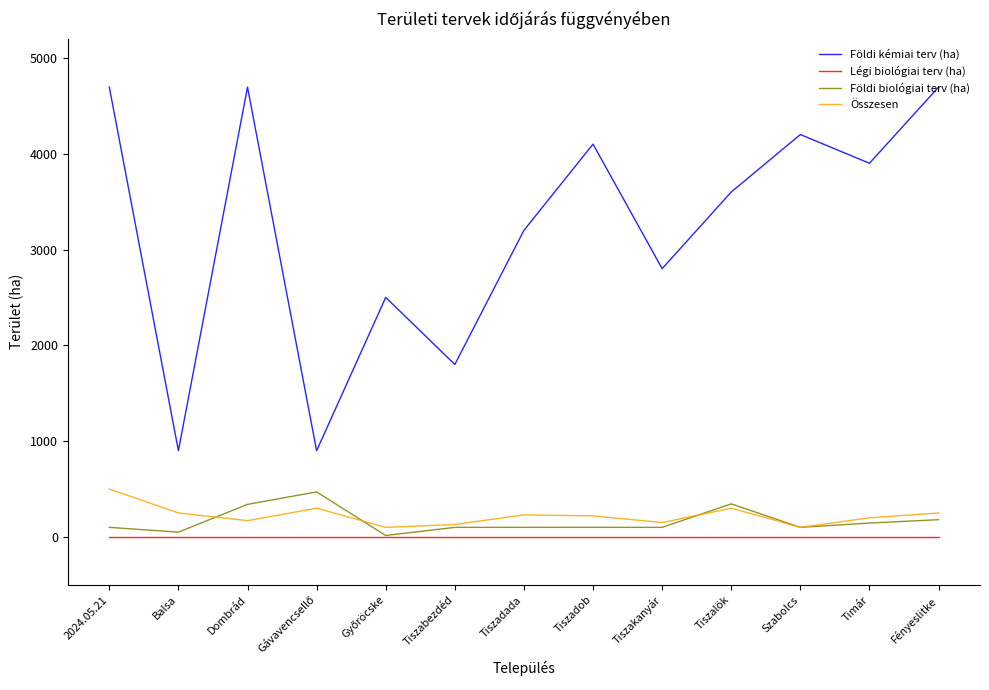

The Légi biológiai terv (ha) series shows 0 at Dombrád. True or false?

True